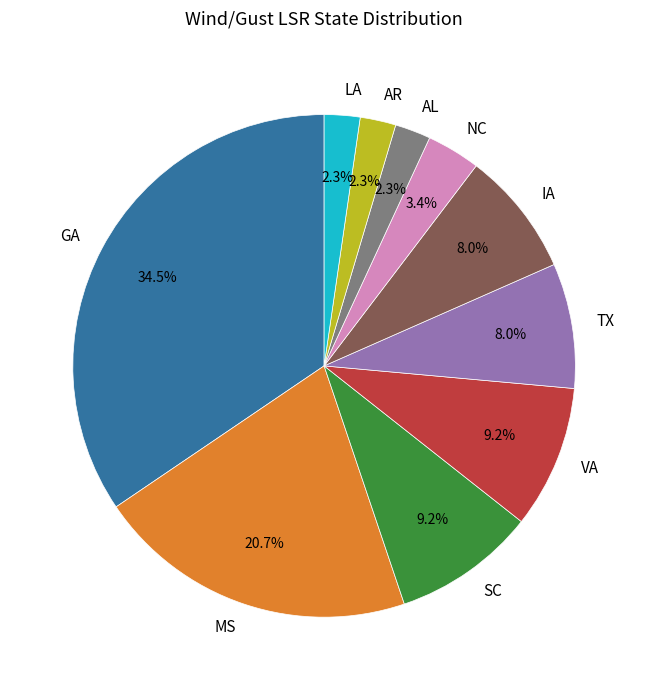

What percentage is NOT represented by TX?

92.0%